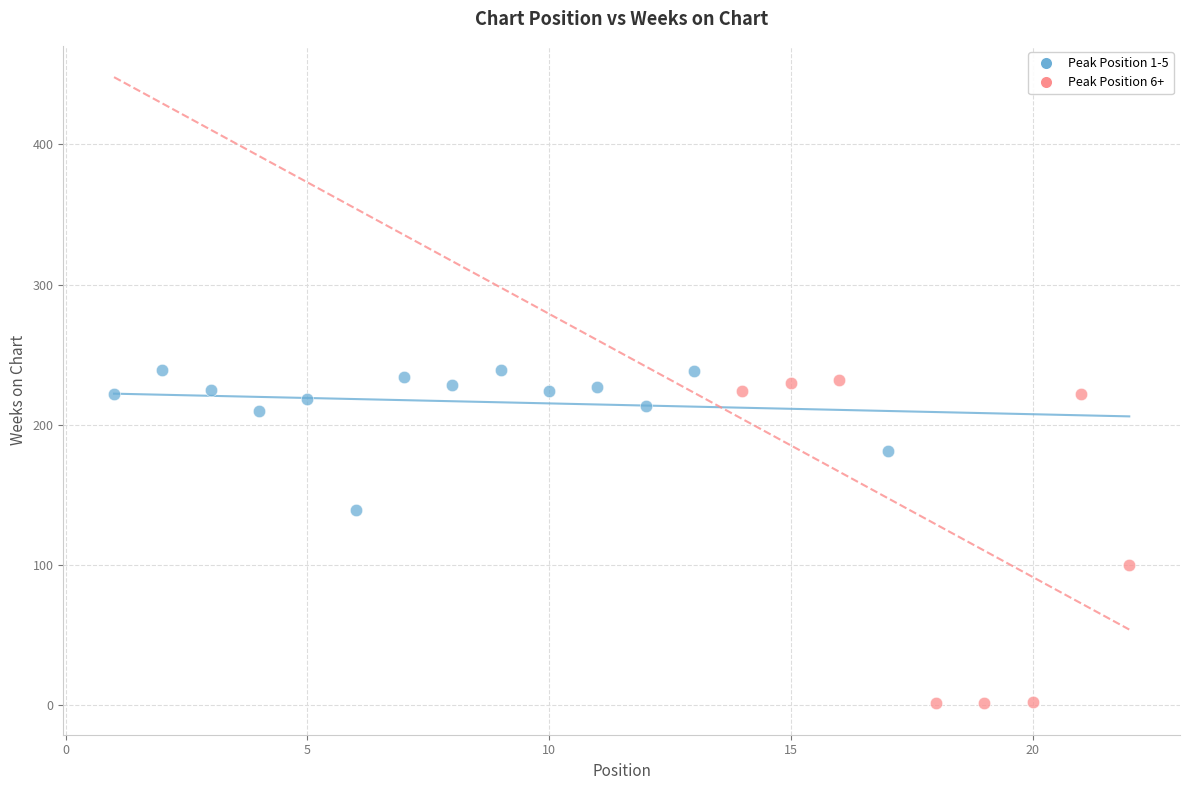

Which series reaches the minimum Y coordinate?

Peak Position 6+